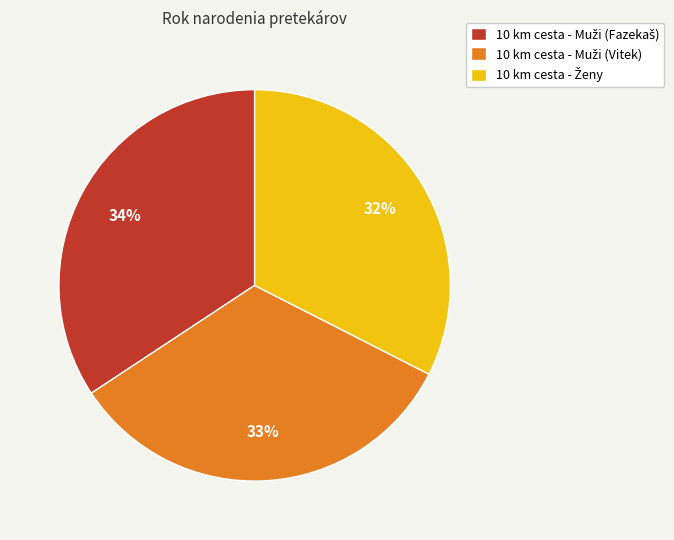

Is there any slice that represents more than half of the pie?

No